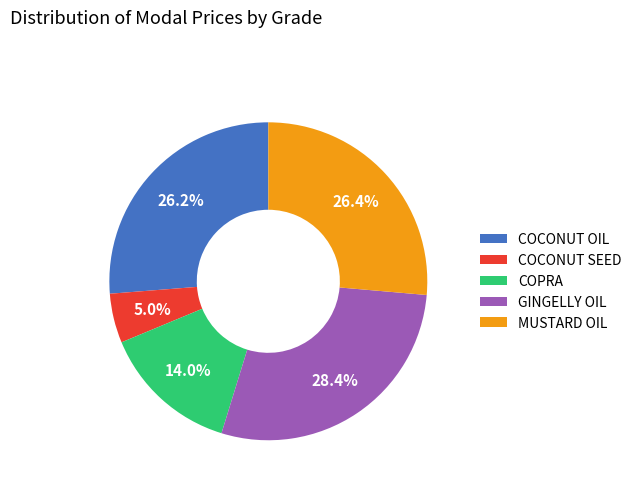

True or false: COCONUT SEED accounts for 15% of the total.

False